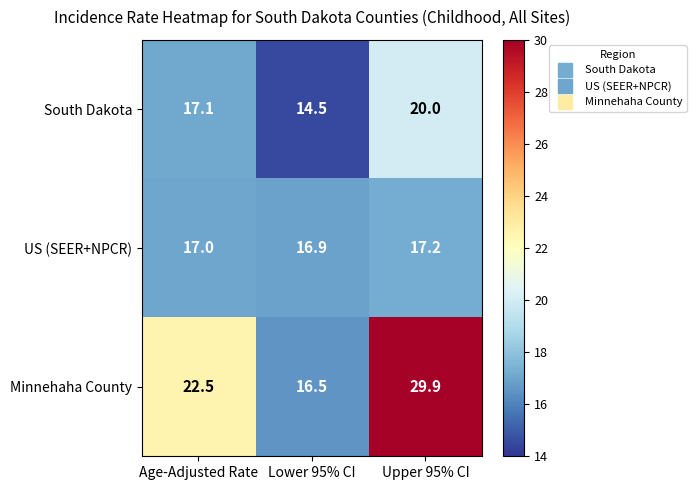

What is the total value across all series at Upper 95% CI?

67.1